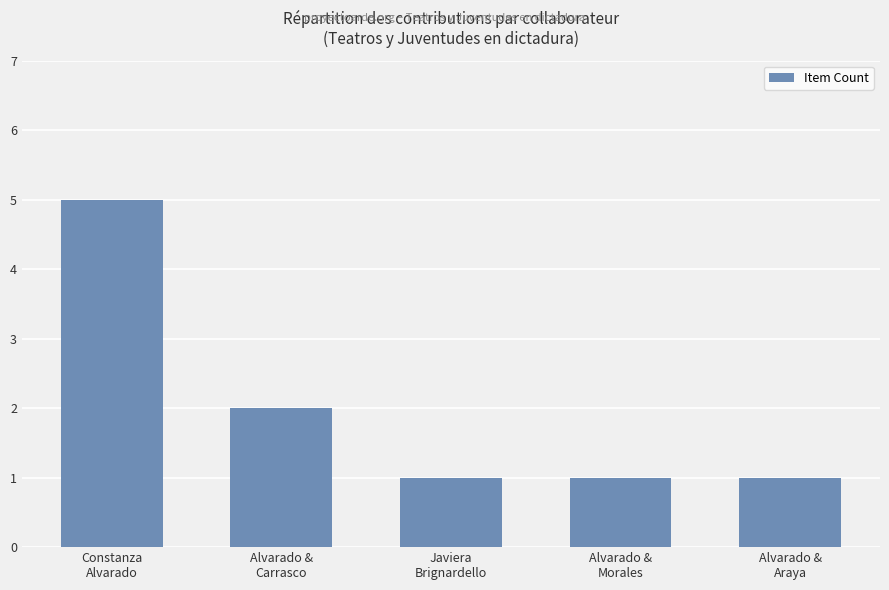

Which has a higher value, Alvarado &
Araya or Constanza
Alvarado?

Constanza
Alvarado